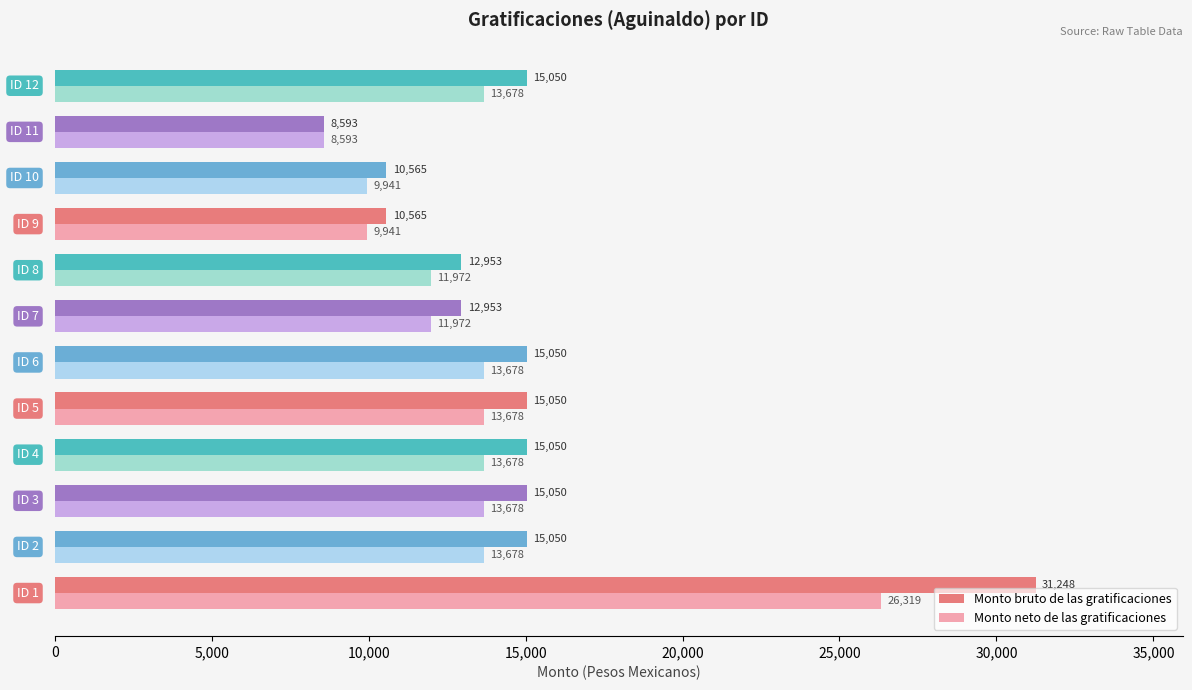

List the series in order of their overall mean, lowest first.

Monto neto de las gratificaciones, Monto bruto de las gratificaciones